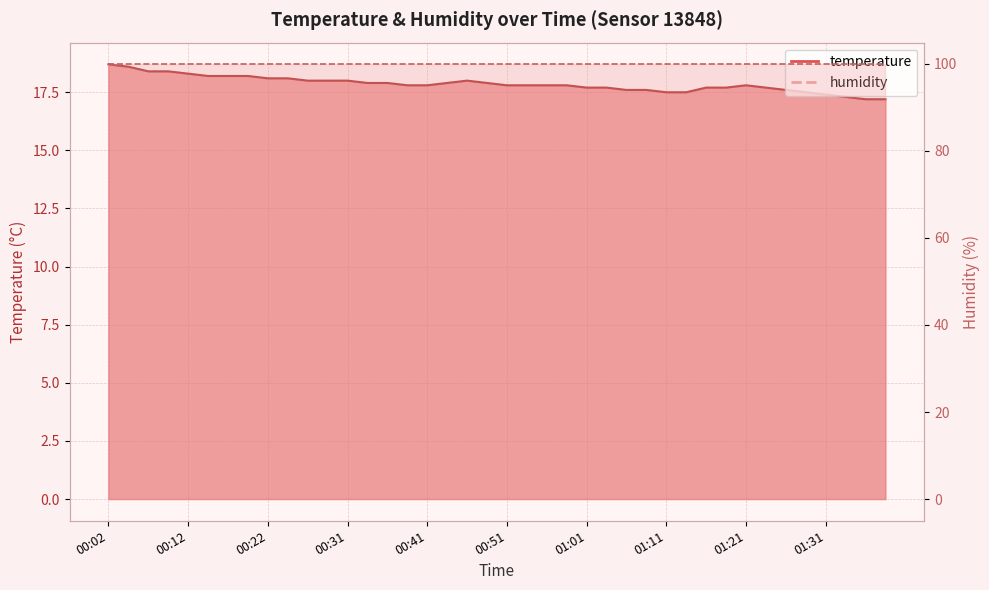

The chart shows a value of 24.9 at 00:46. True or false?

False